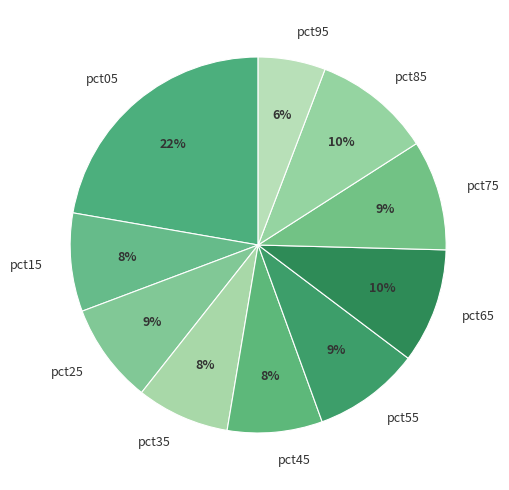

Which category has the smallest portion of the pie?

pct95